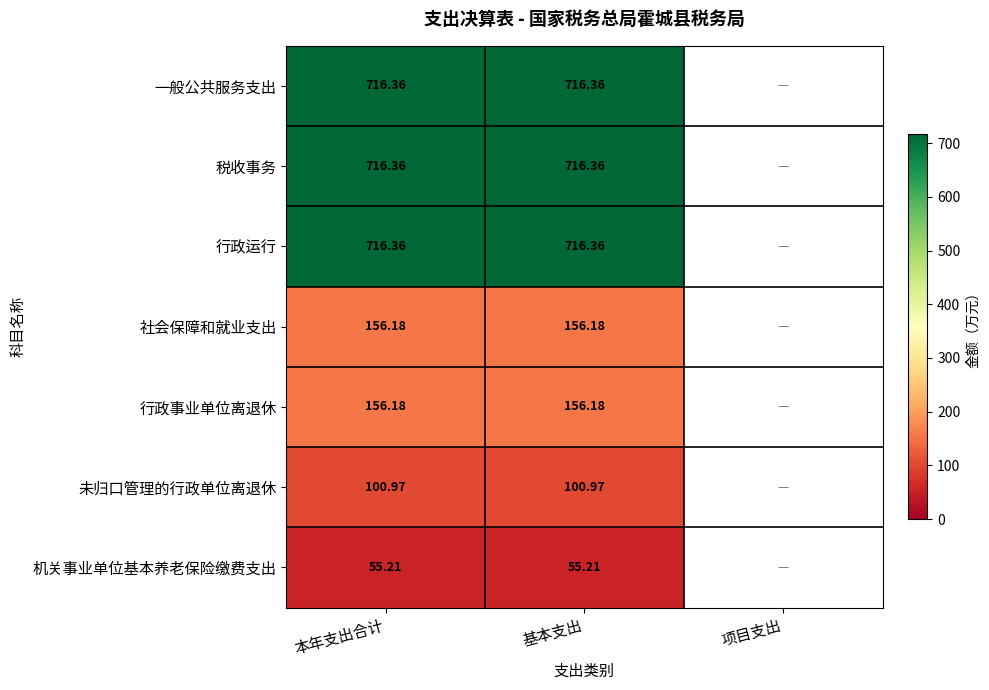

Is the value of 社会保障和就业支出 at 基本支出 greater than the value of 税收事务 at 本年支出合计?

No